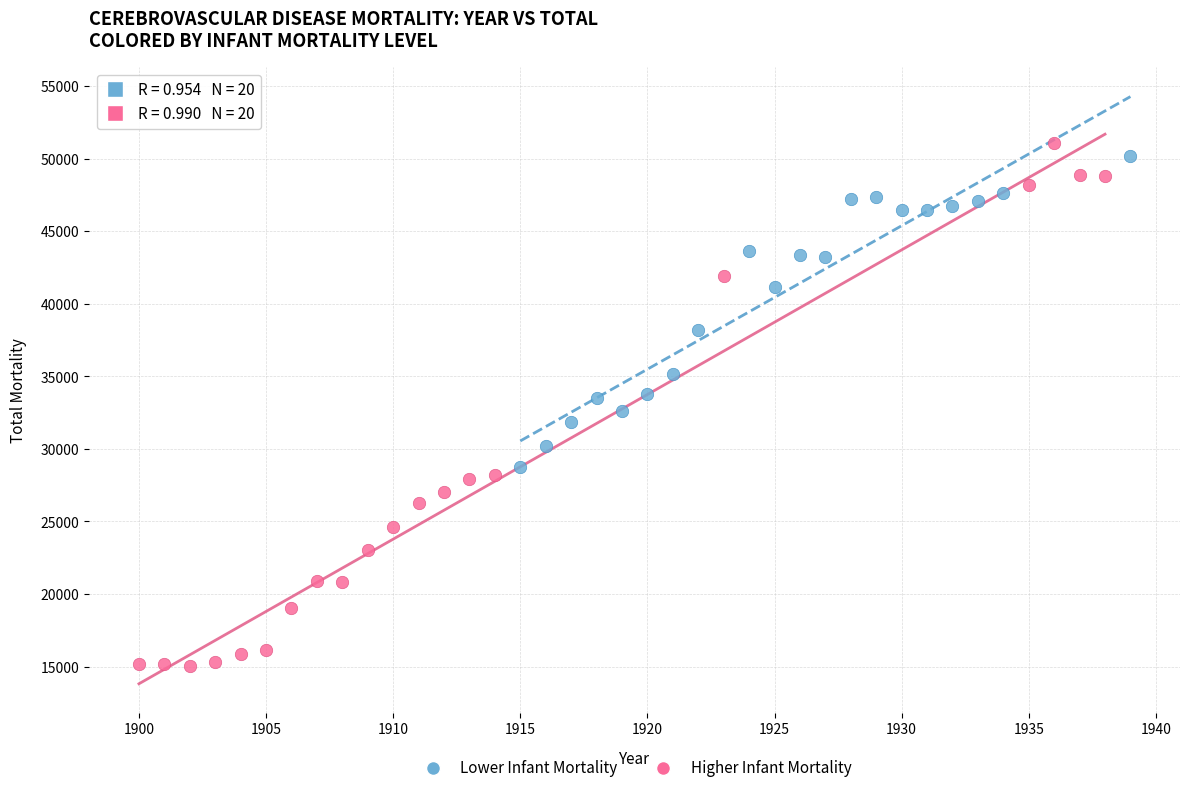

Which series has the widest spread of Y values?

Higher Infant Mortality